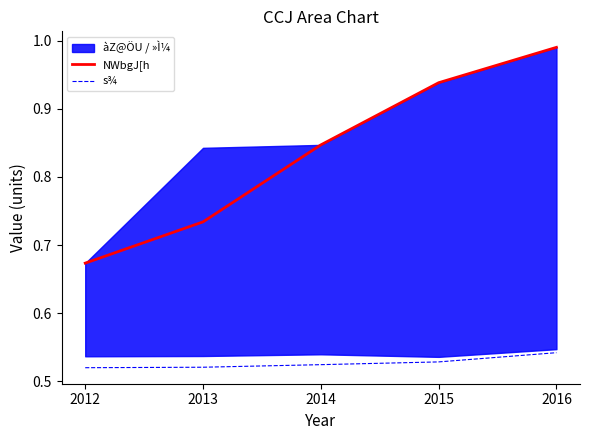

Rank the series at 2013 from highest to lowest value.

NWbgJ[h, s¾